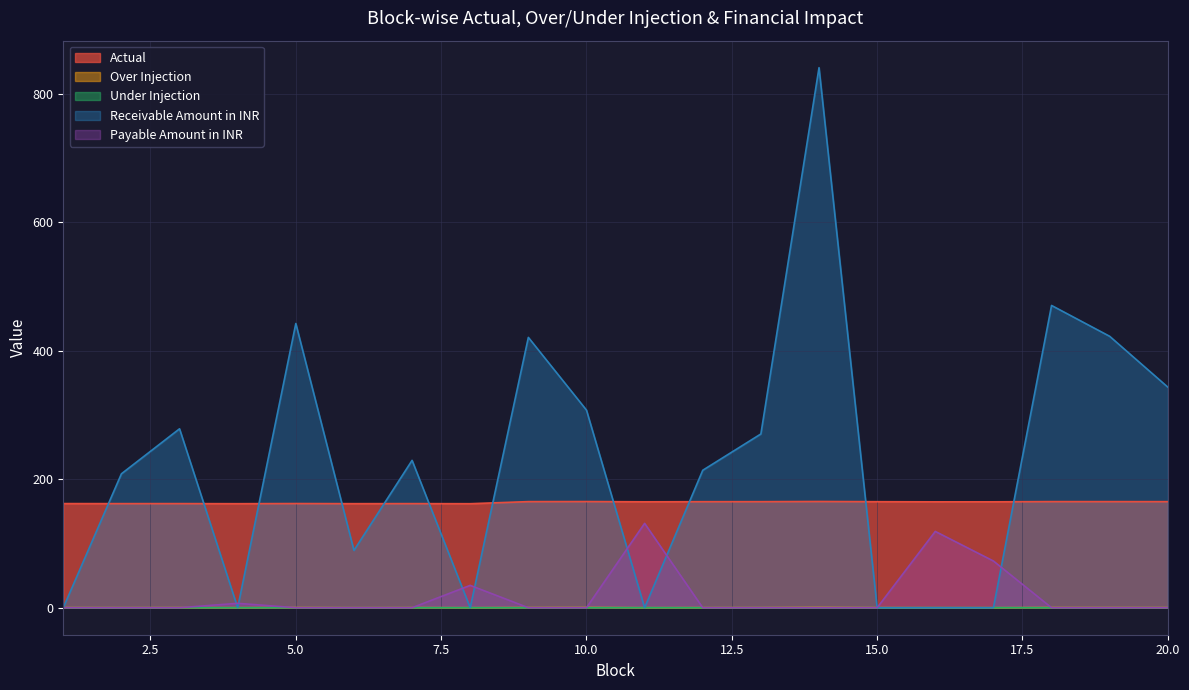

How many values in Under Injection are above zero?

5